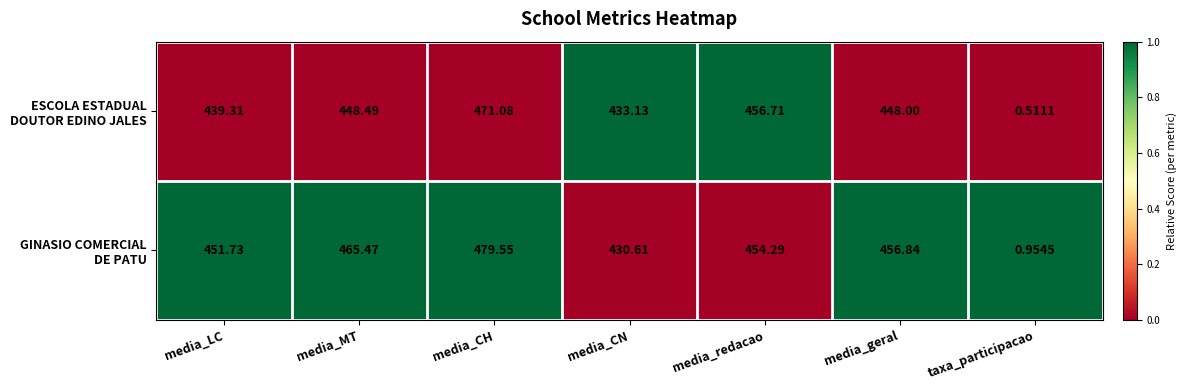

At which category is the sum across all series the highest?

media_CH